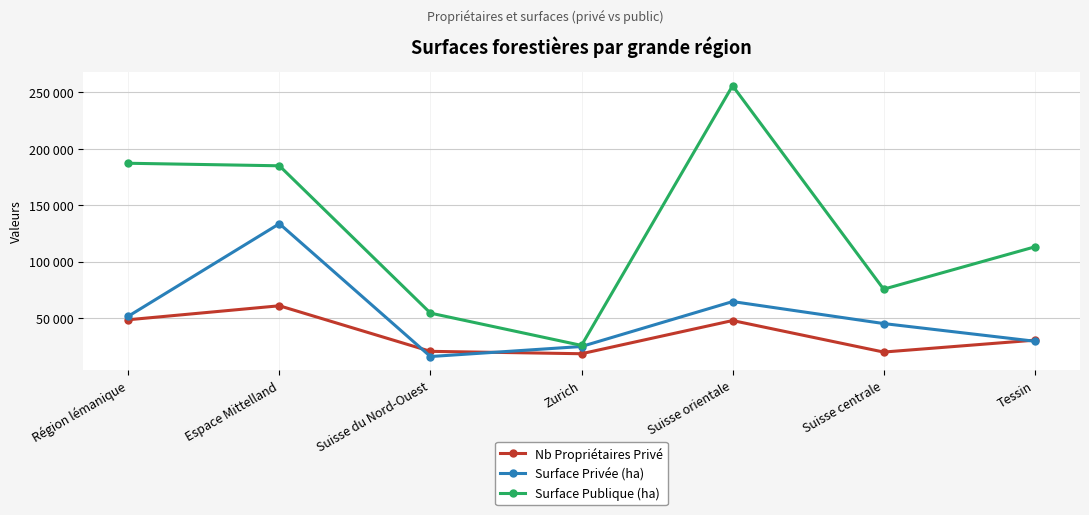

Which series has the largest range (max minus min)?

Surface Publique (ha)